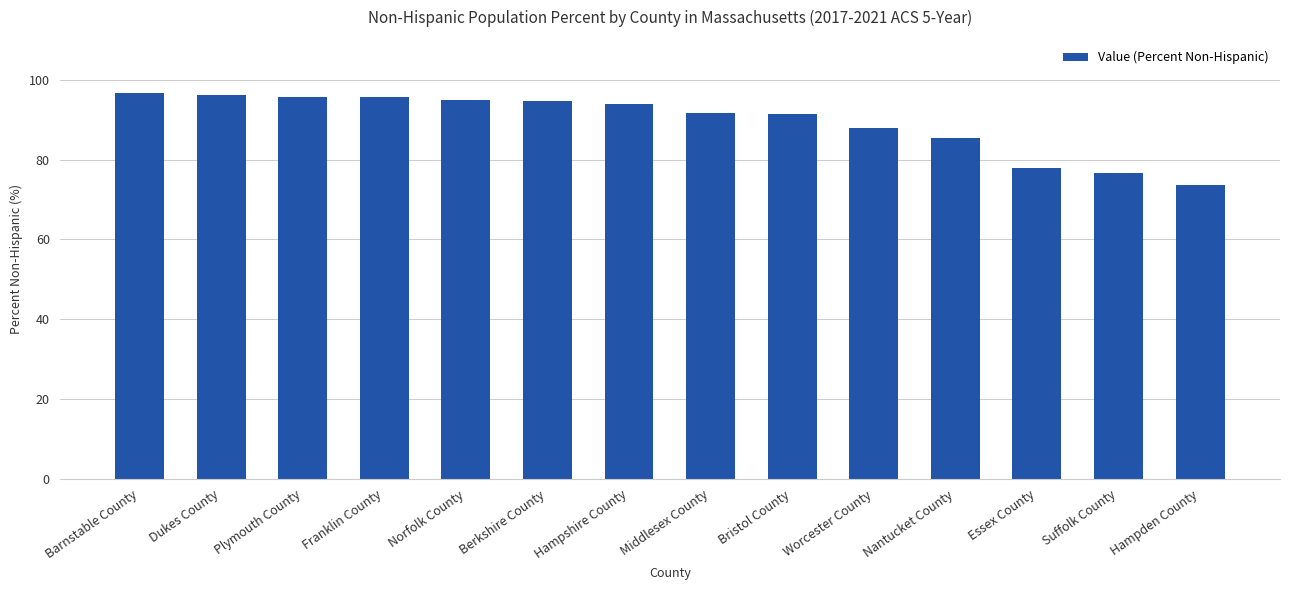

The chart shows a value of 44.6 at Bristol County. True or false?

False